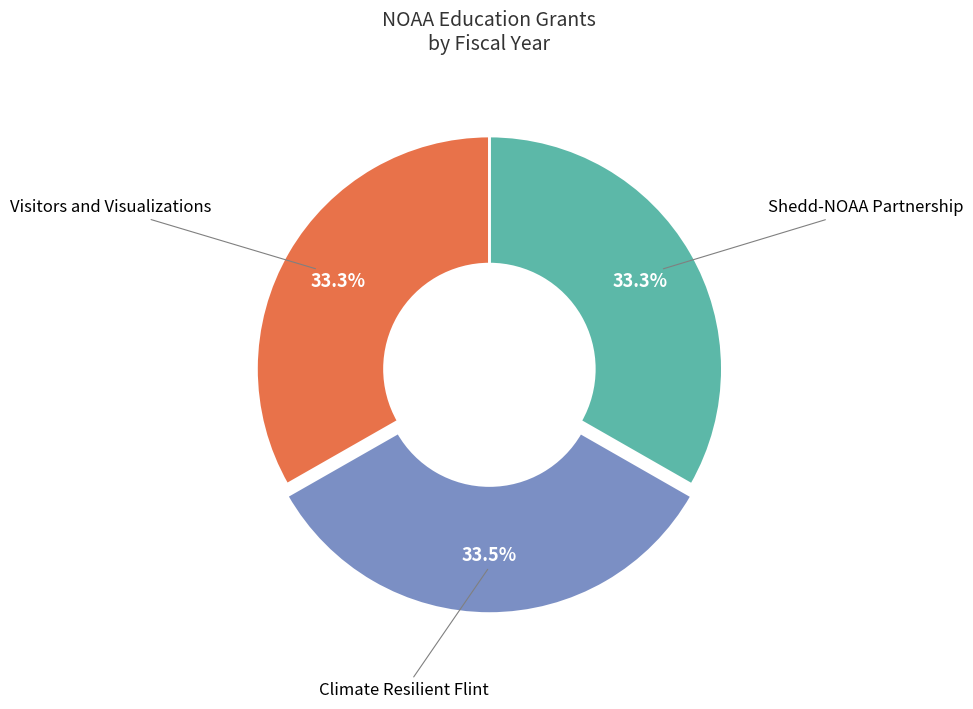

Is there any slice that represents more than half of the pie?

No